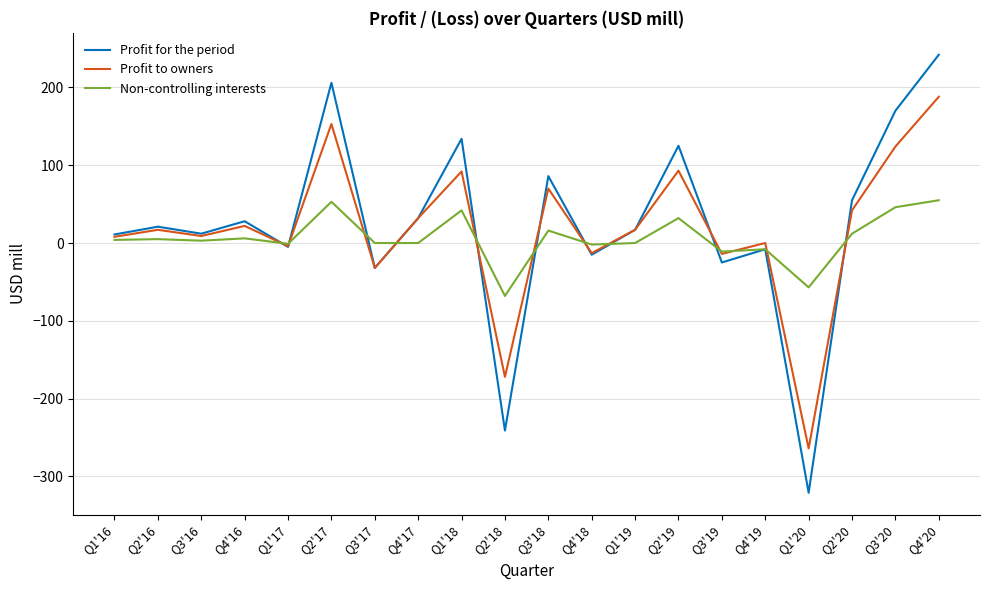

Rank the series by their maximum value, from highest to lowest.

Profit for the period, Profit to owners, Non-controlling interests